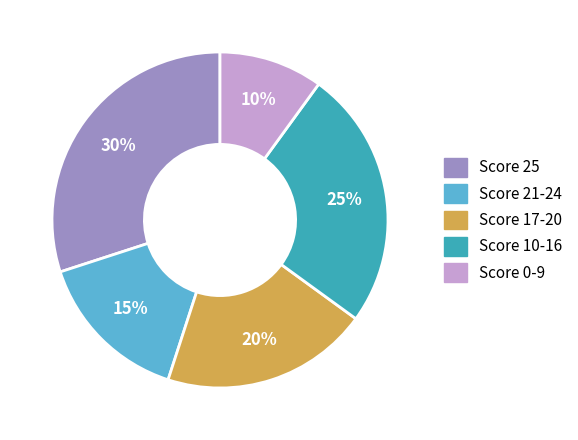

How many segments does this pie chart have?

5